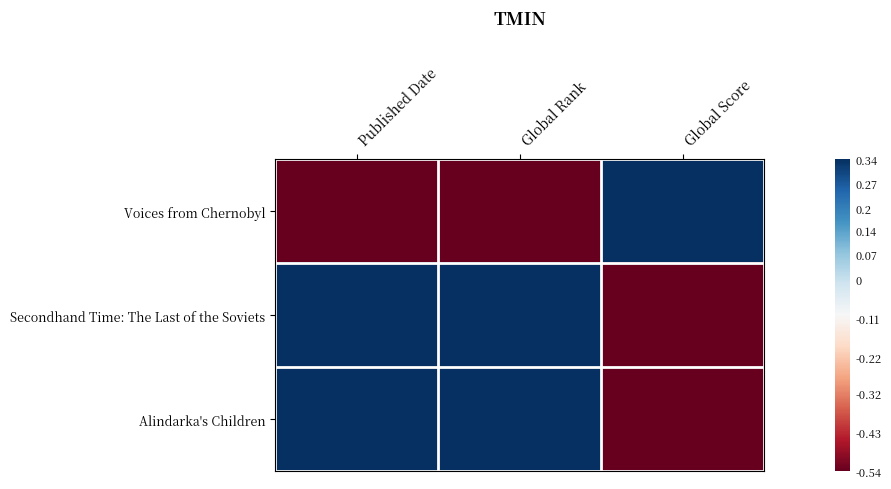

Which series has the largest total across all categories?

Alindarka's Children